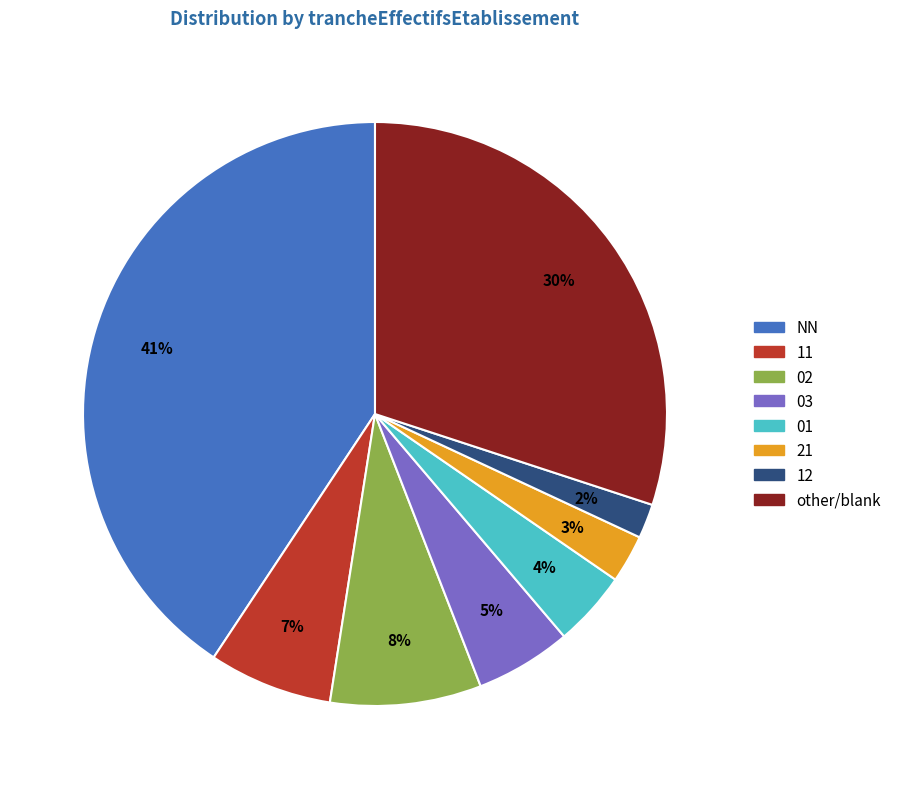

To the nearest percent, what is the average slice percentage?

12%